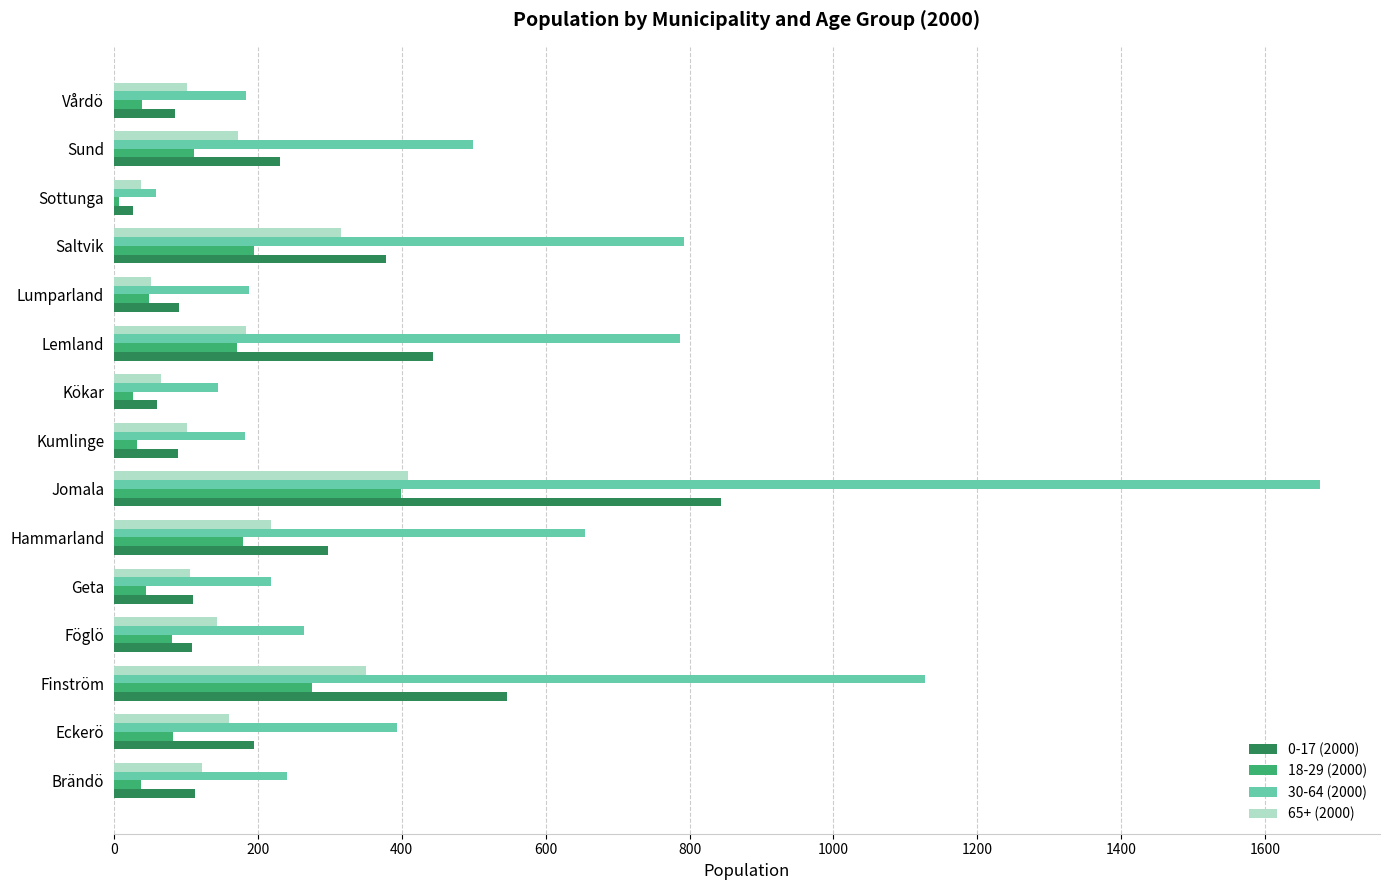

The 18-29 (2000) series shows 44 at Geta. True or false?

True